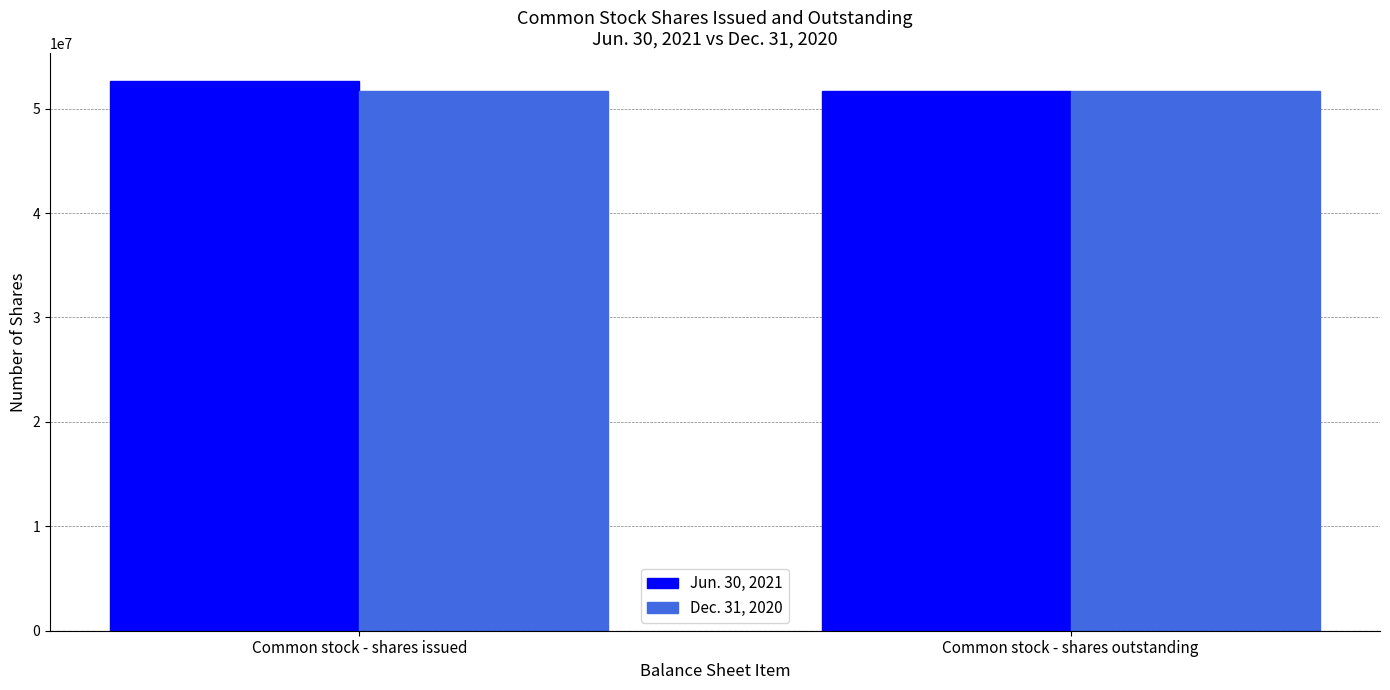

What is the difference between the Jun. 30, 2021 values at Common stock - shares outstanding and Common stock - shares issued?

1037493